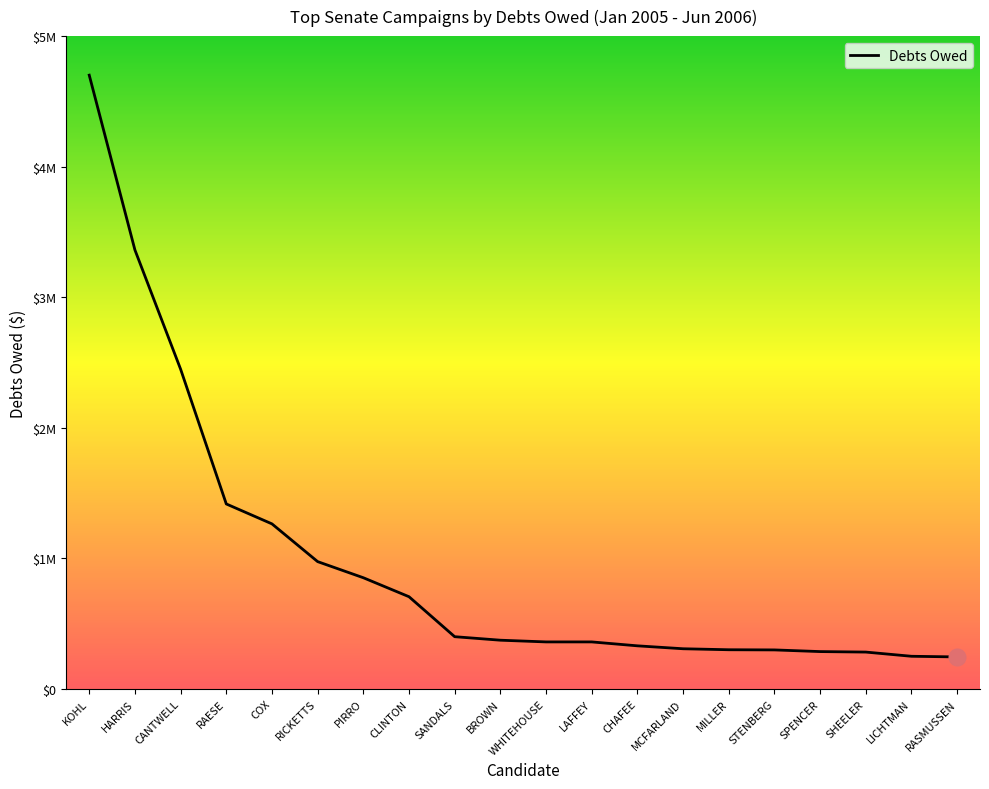

The chart shows a value of 330000 at CHAFEE. True or false?

True